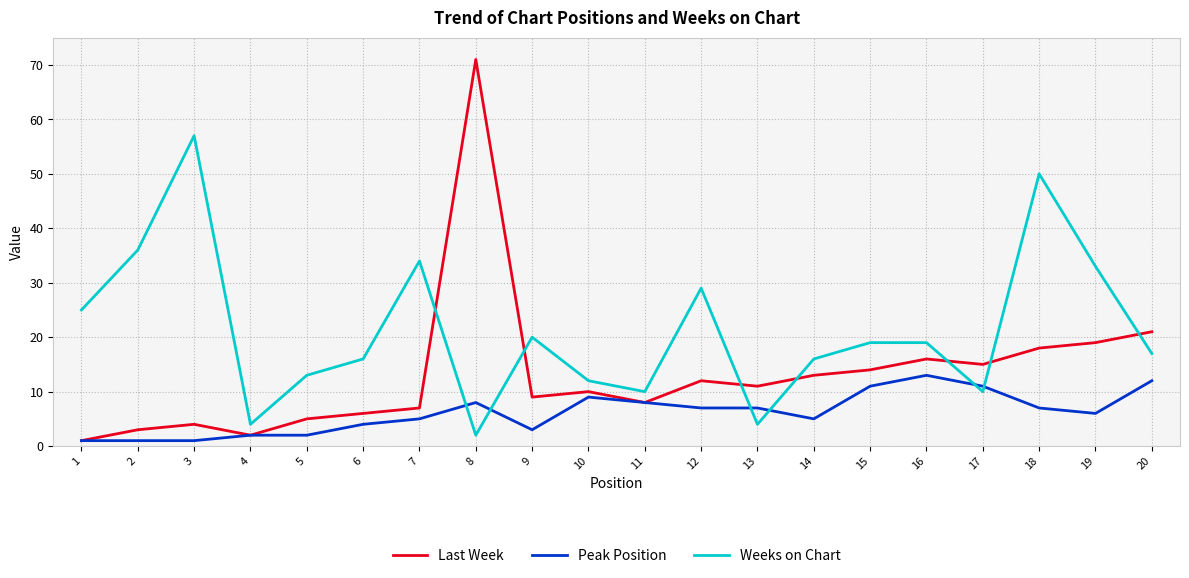

What value does the Peak Position series have at 18, to the nearest 5?

5